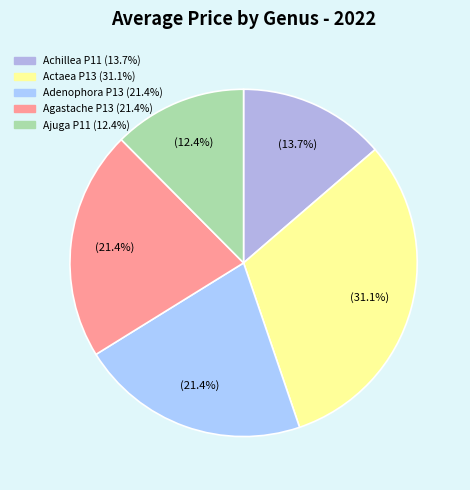

To the nearest percent, what is the average slice percentage?

20%